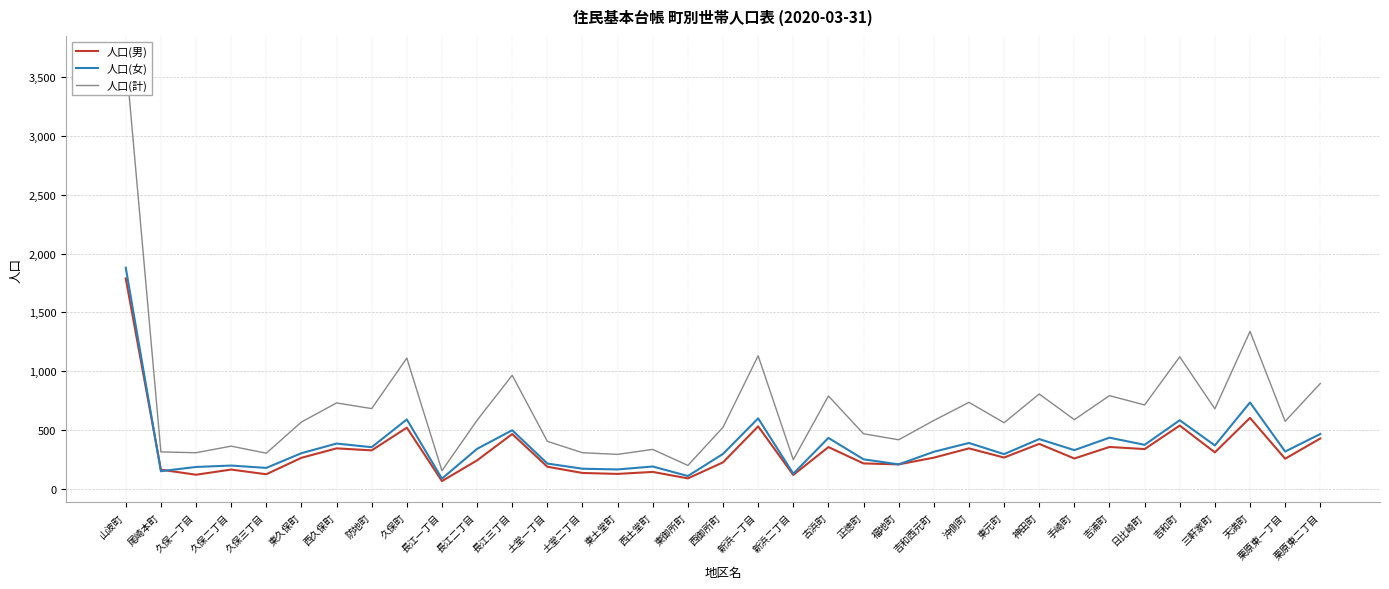

Which label corresponds to the largest value in the chart?

山波町